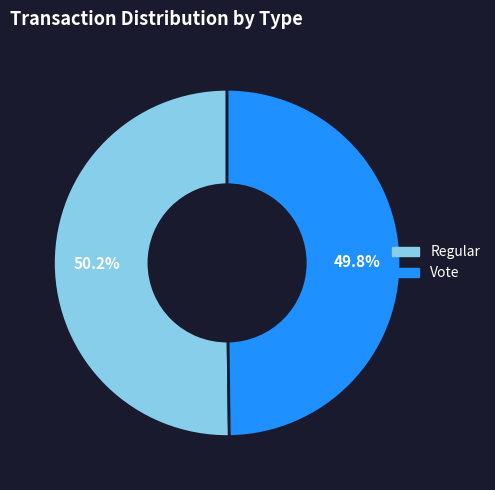

Does any single category account for the majority?

Yes